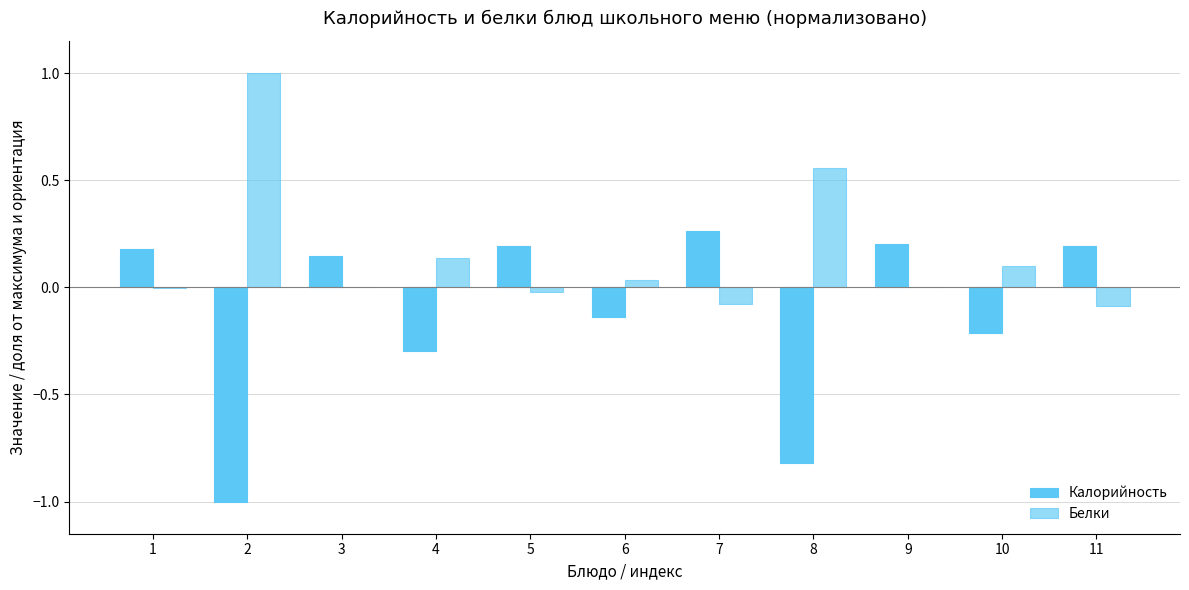

How many values in Калорийность are above zero?

6